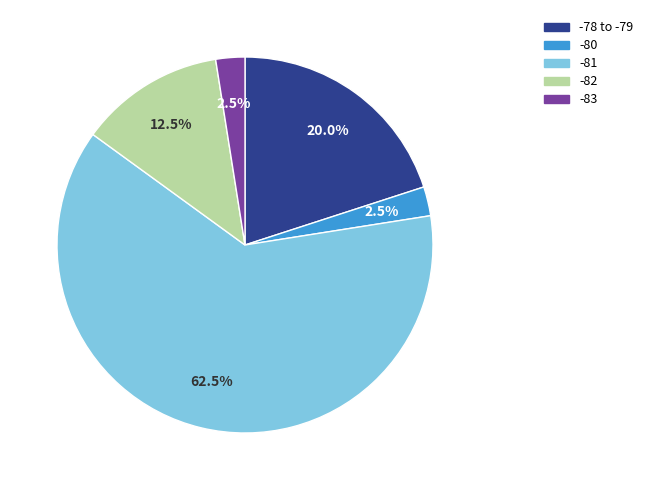

What portion of the pie excludes -82?

87.5%